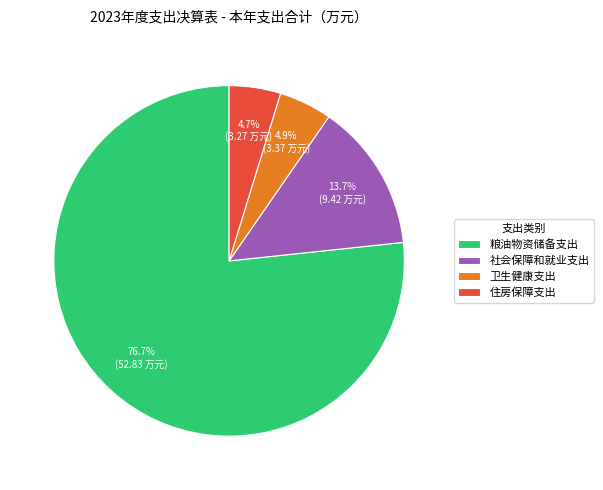

How many segments does this pie chart have?

4